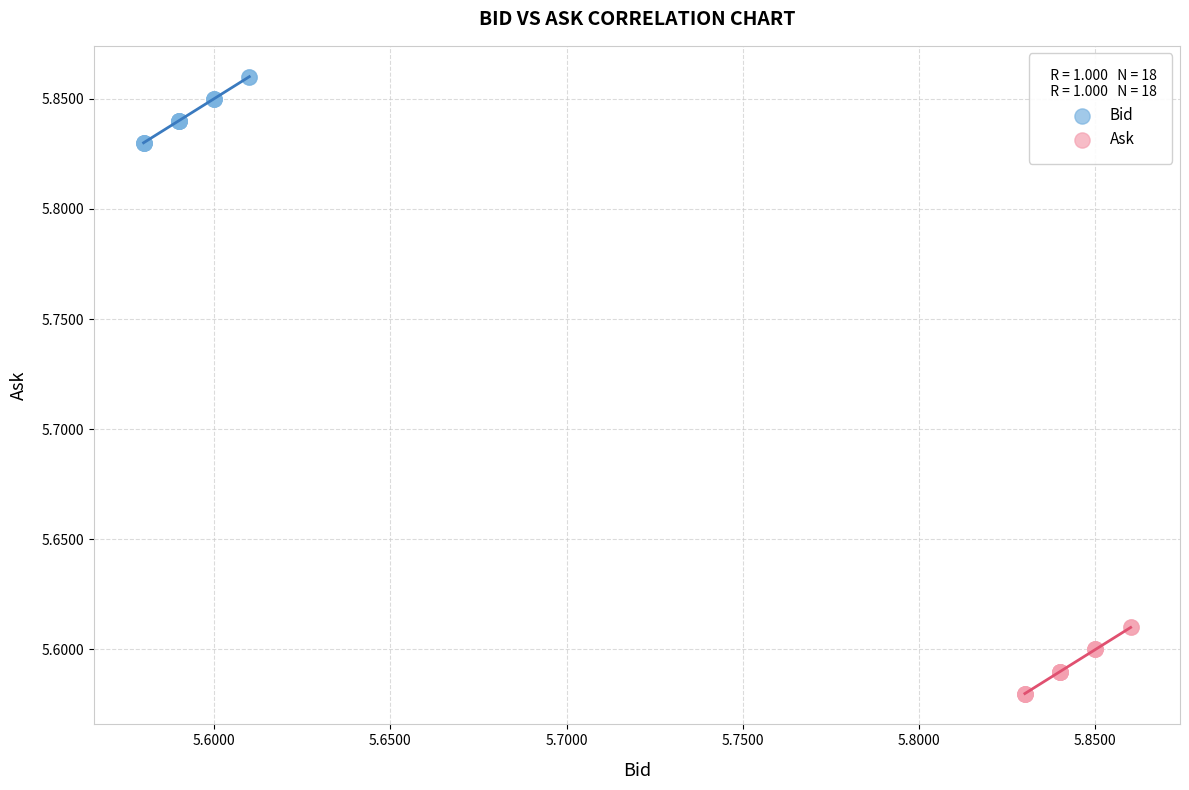

Which series contains the highest Y value?

Bid